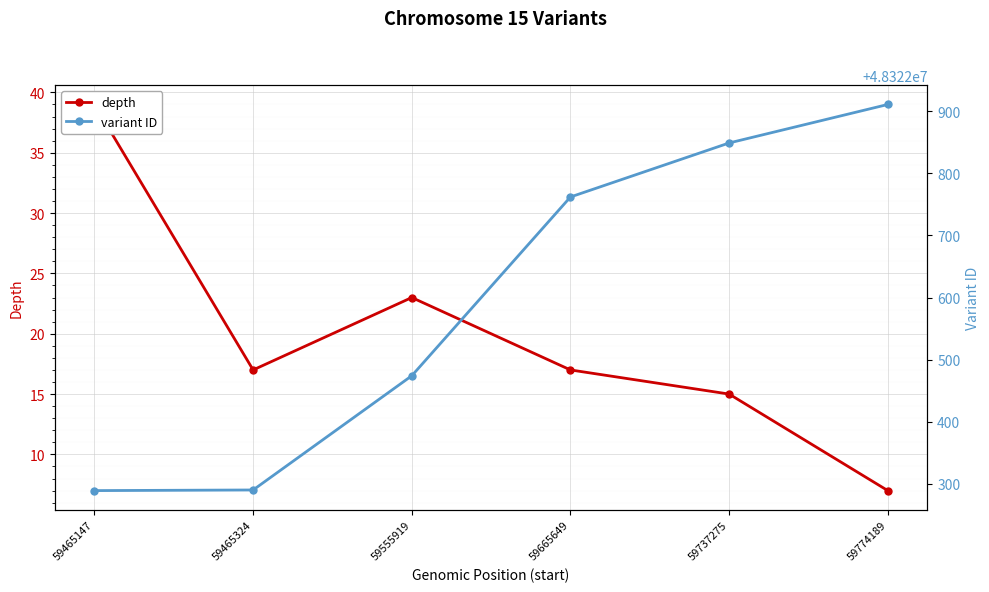

True or false: variant ID and depth intersect in this chart.

False